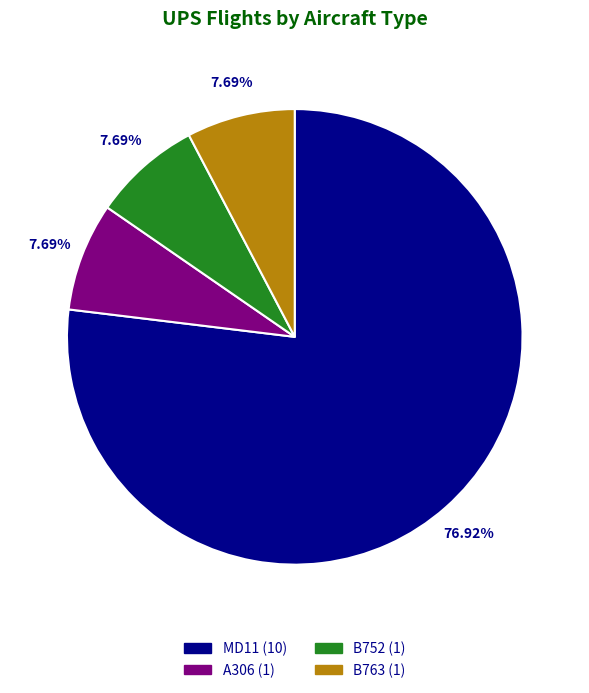

What is the largest slice in the pie chart?

MD11